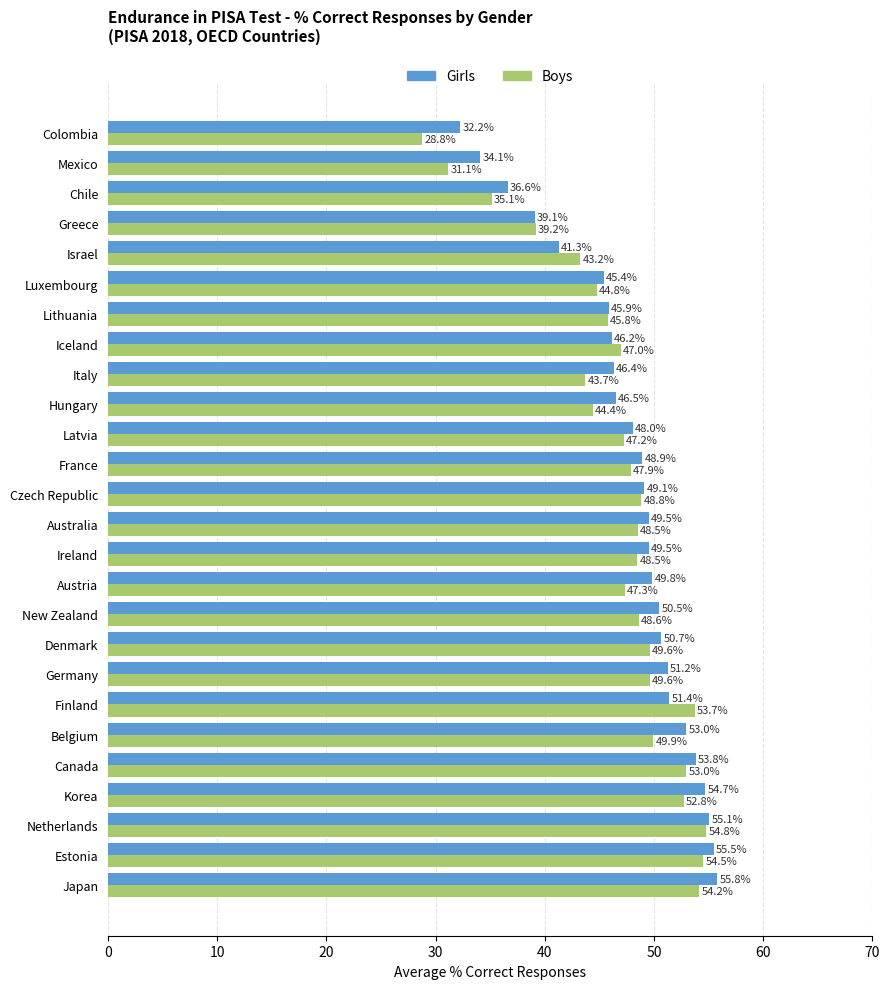

What value does the Girls series have at Greece?

39.1